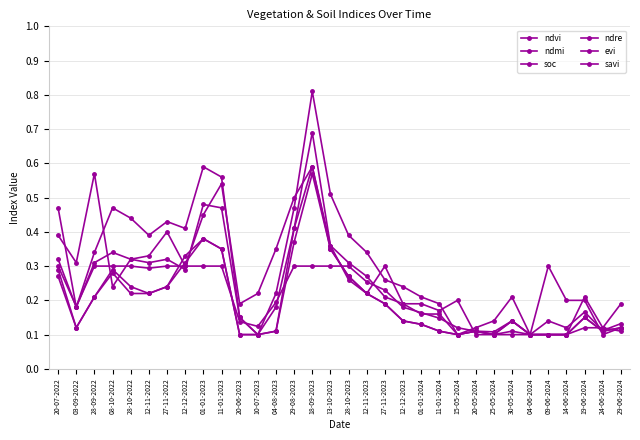

Where is the first local minimum for ndvi?

03-09-2022